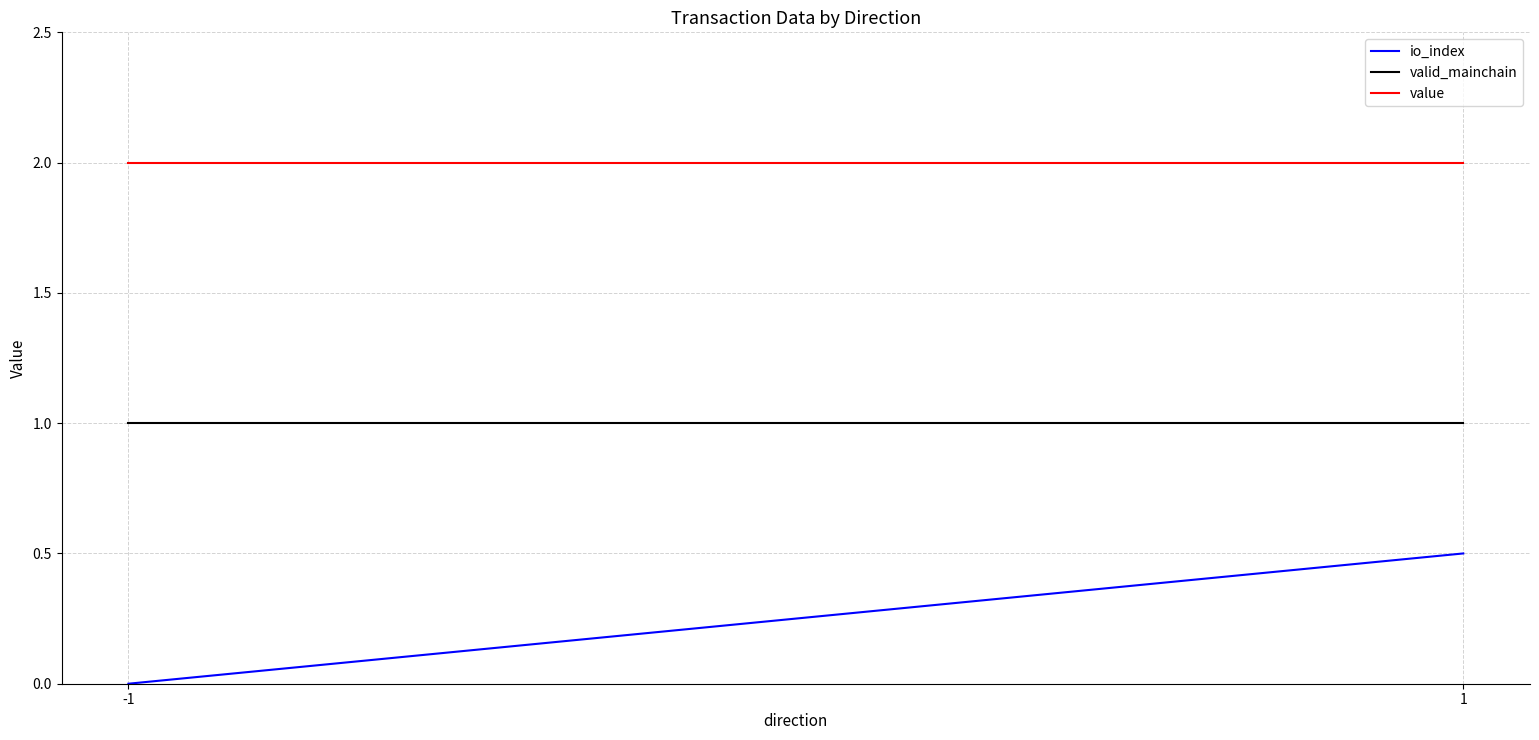

Which has a higher value, 1 or -1?

1